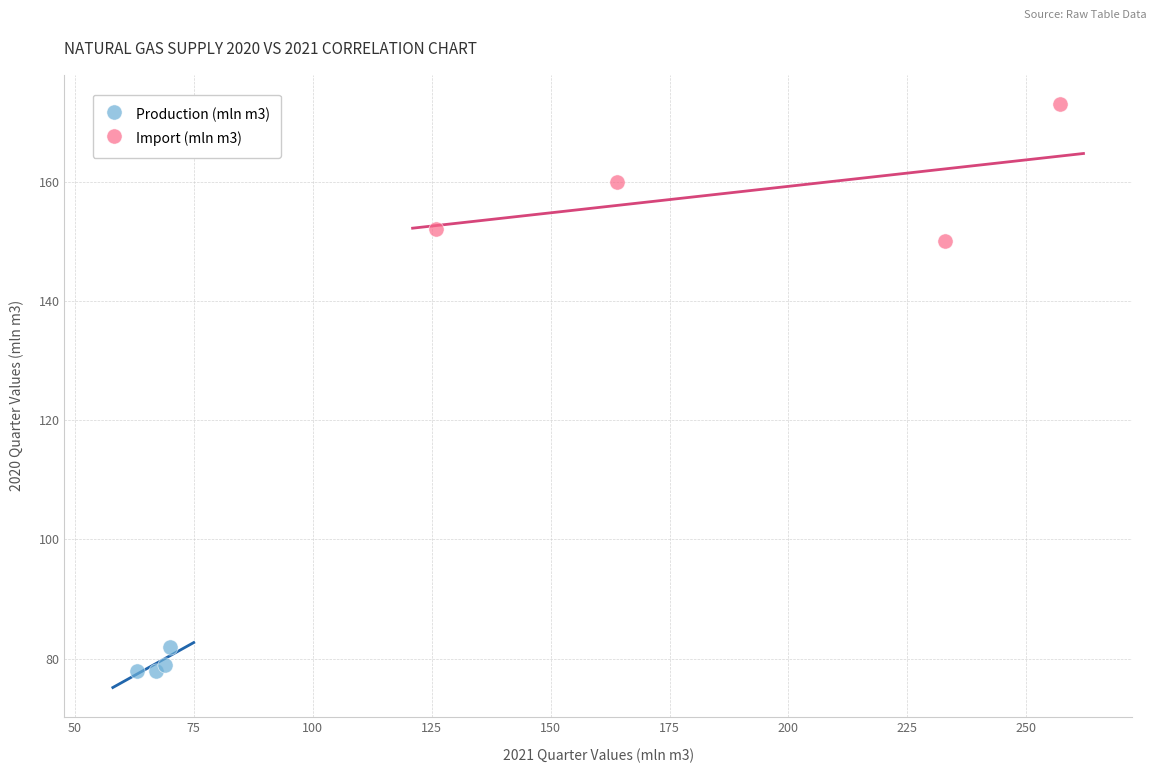

What are all the series names shown in the legend?

Production (mln m3), Import (mln m3)